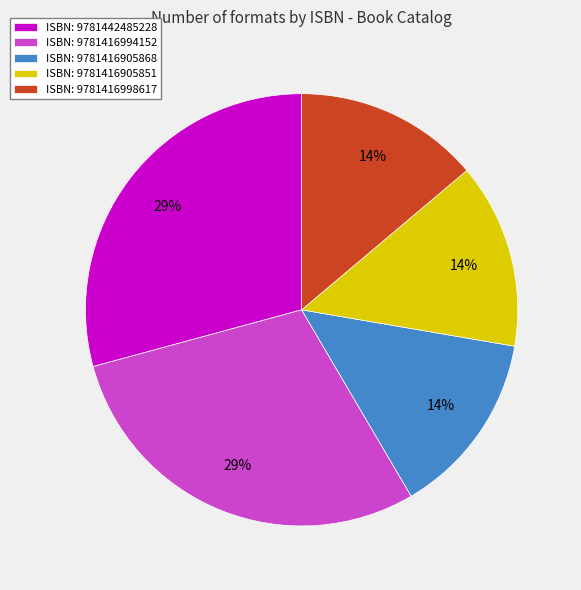

Is the sum of ISBN: 9781416998617 and ISBN: 9781416905851 greater than half?

No